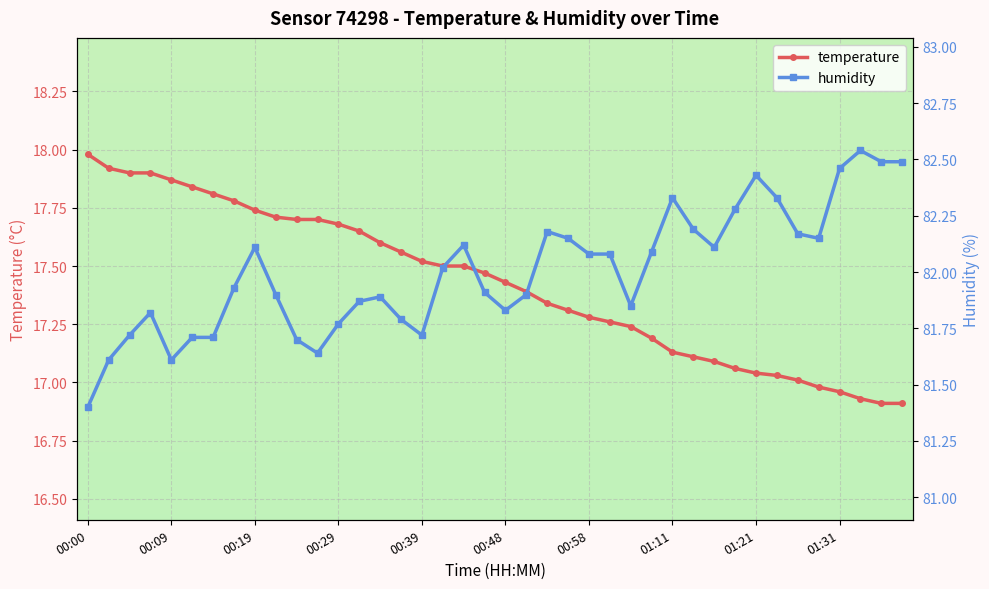

What is the difference between the highest and lowest values at 00:00?

63.4